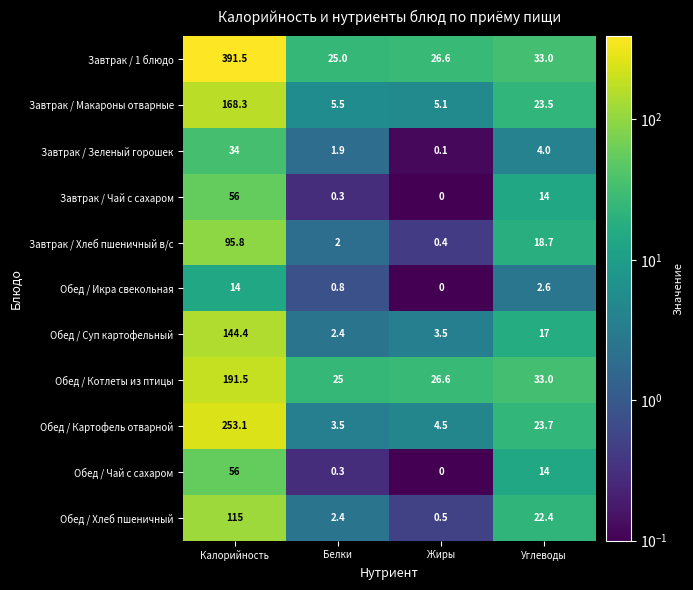

What is the average value of the Обед / Чай с сахаром series?

17.6